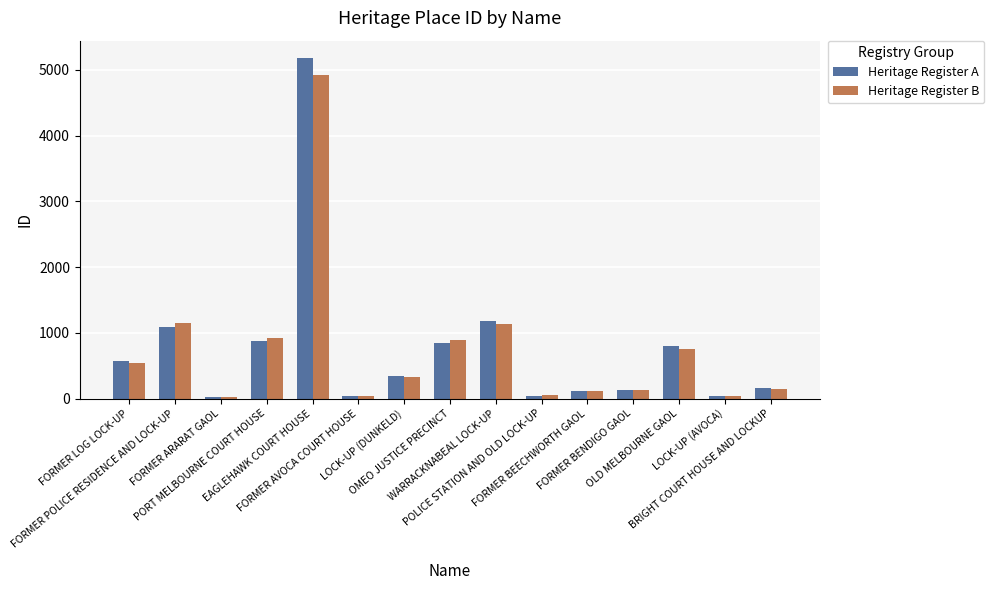

Which series has the widest spread of values?

Heritage Register A